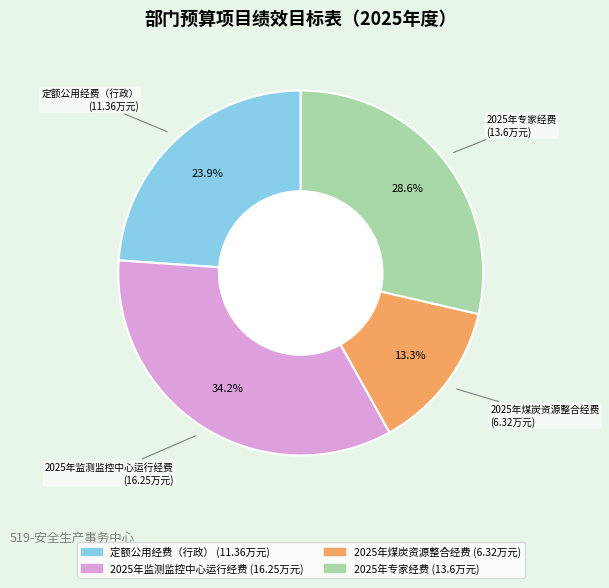

How many segments does this pie chart have?

4